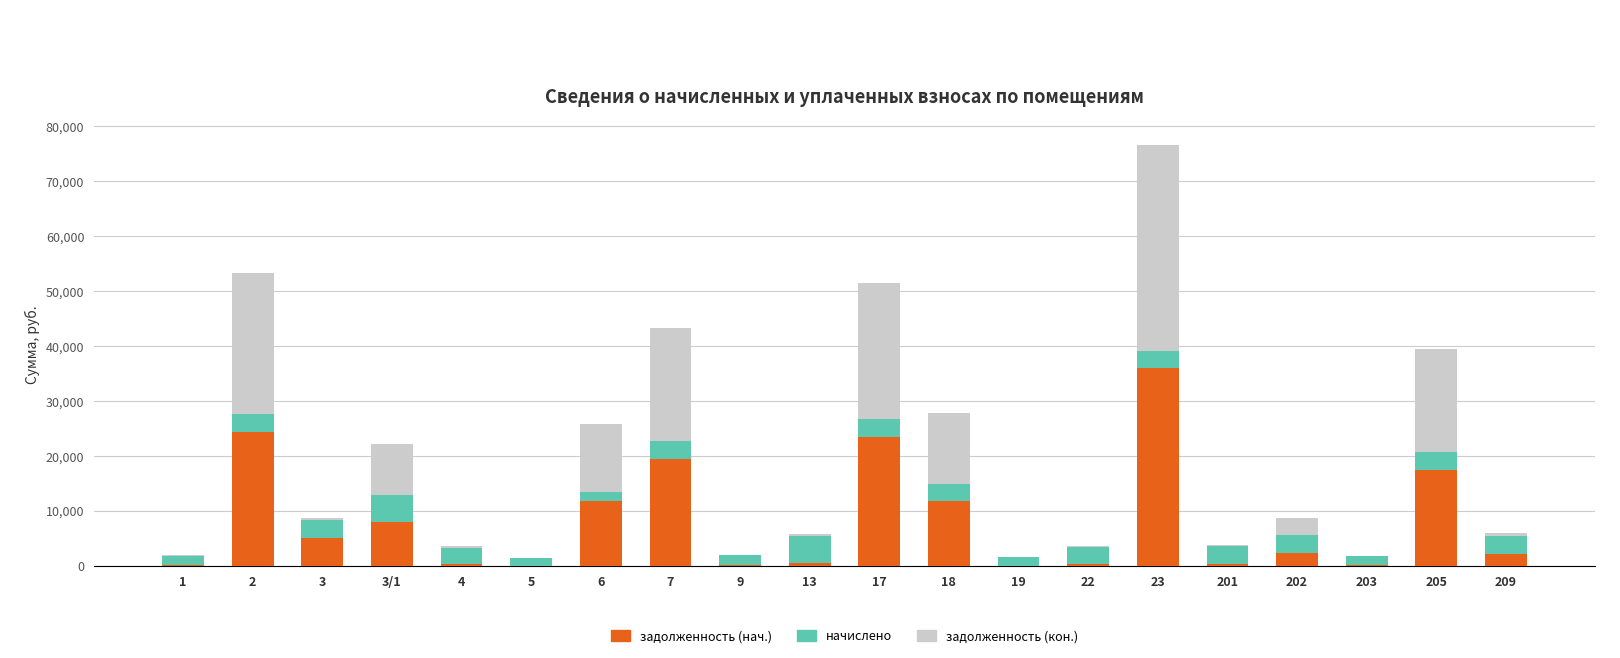

At which category is the sum across all series the highest?

23